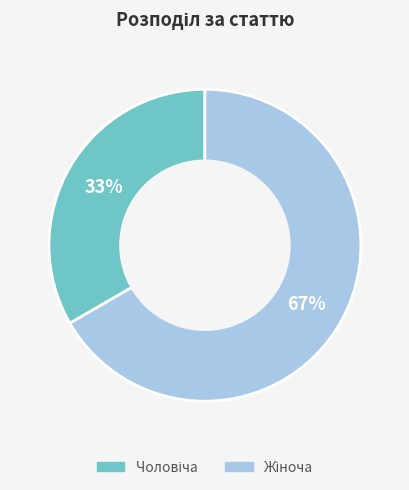

To the nearest percent, what is the average slice percentage?

50%